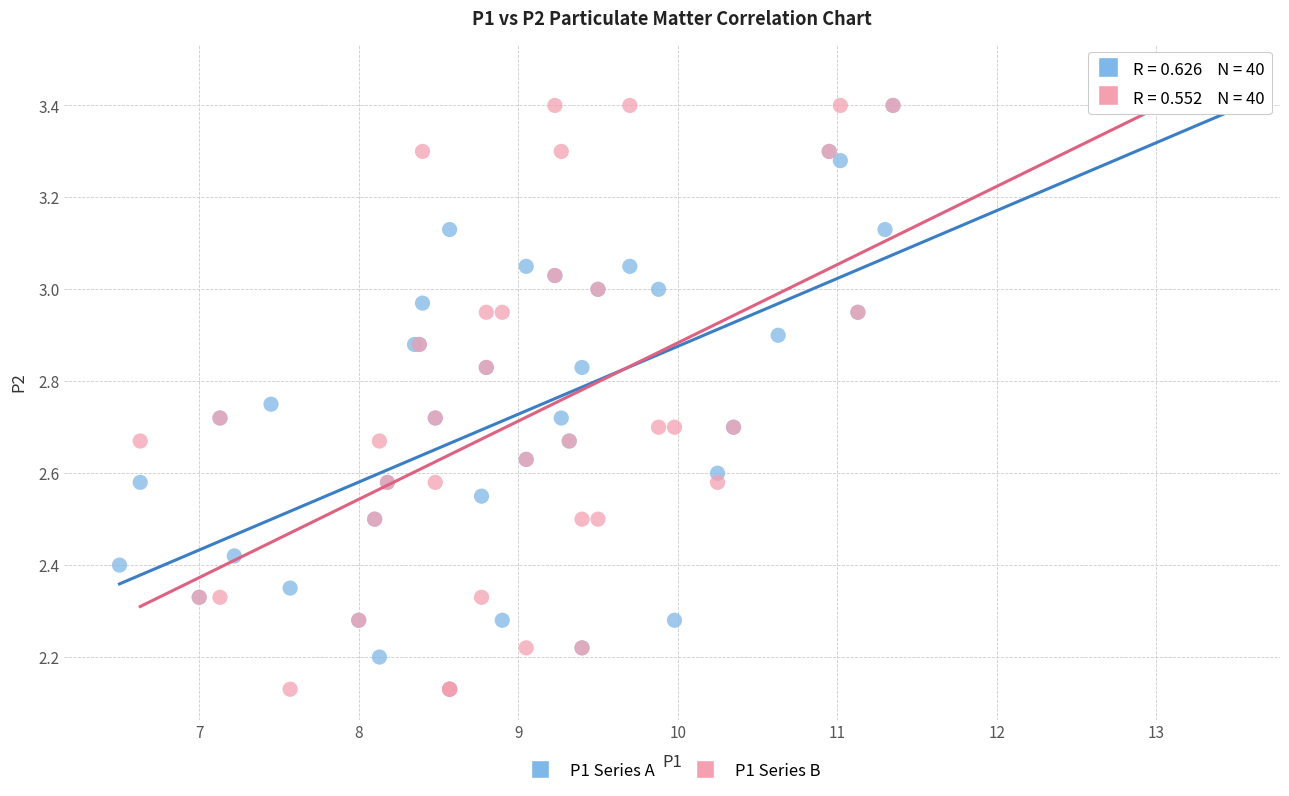

What are all the series names shown in the legend?

P1 Series A, P1 Series B